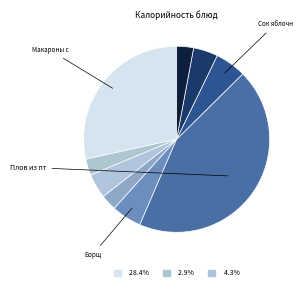

How many segments does this pie chart have?

9